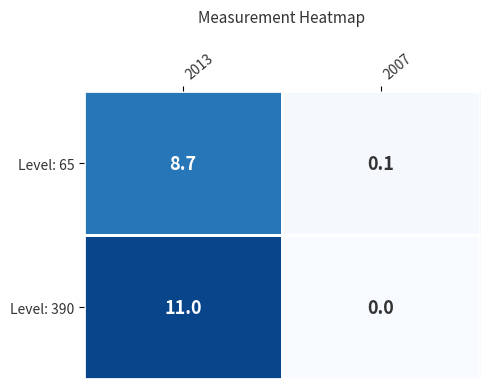

What is the difference between the highest and lowest values at 2007?

0.1